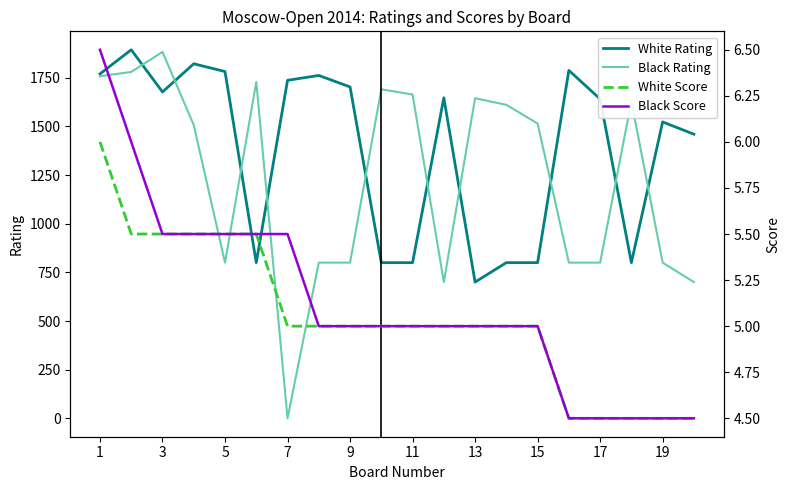

The value of White Rating at 19 is 384.1. True or false?

False